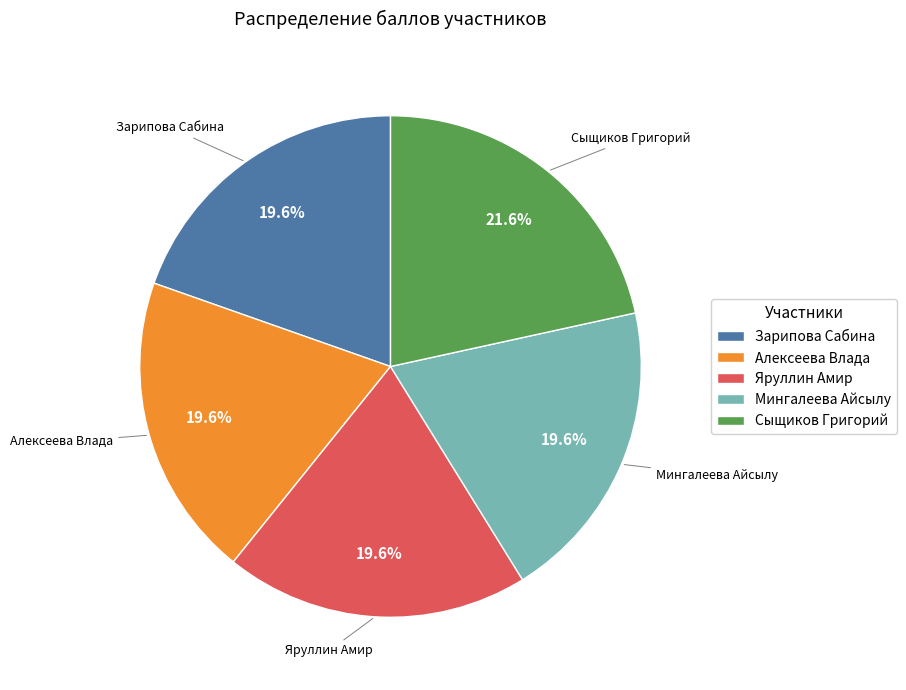

To the nearest percent, what is the difference between the Зарипова Сабина and Сыщиков Григорий slice percentages?

2%